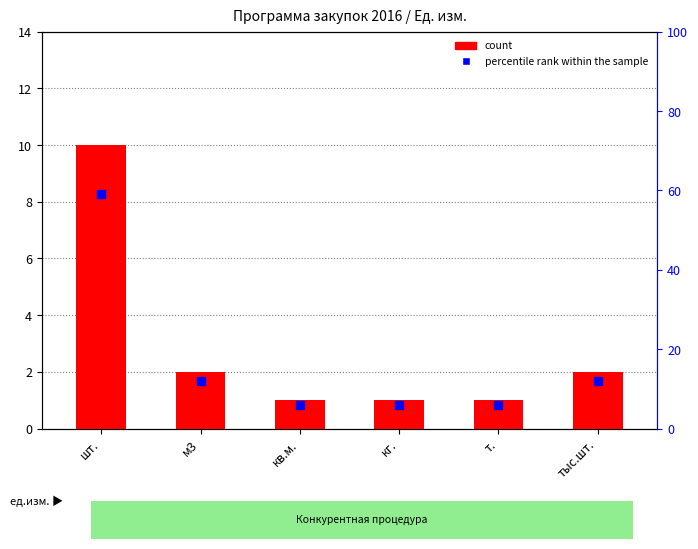

Which series contains the highest Y value?

percentile rank within the sample